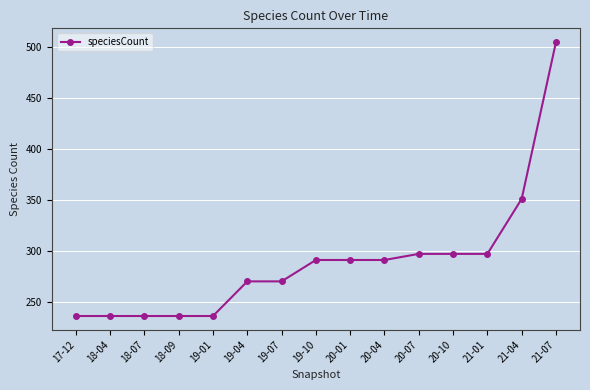

Where is the data nearest to the value 370?

21-04